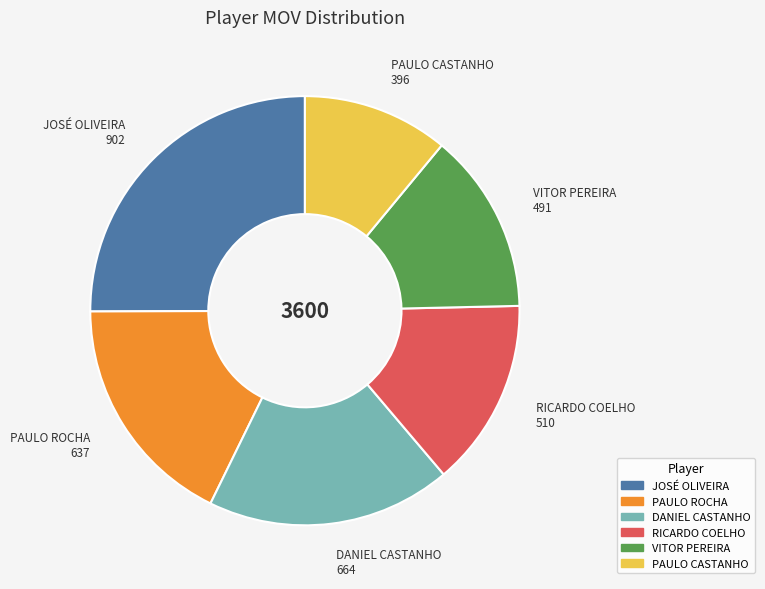

True or false: PAULO ROCHA accounts for 28% of the total.

False